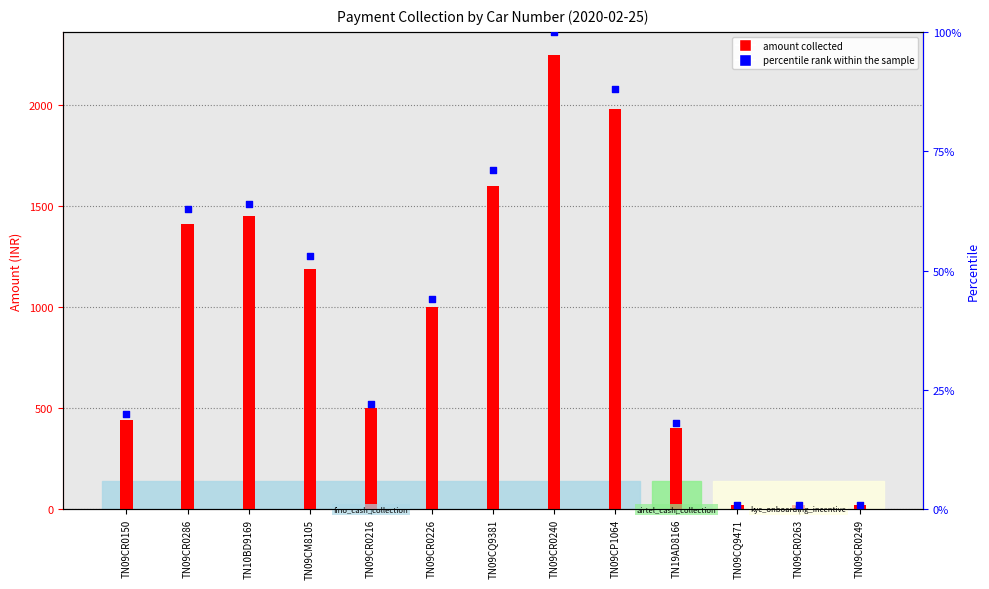

At which category is the sum across all series the highest?

TN09CR0240